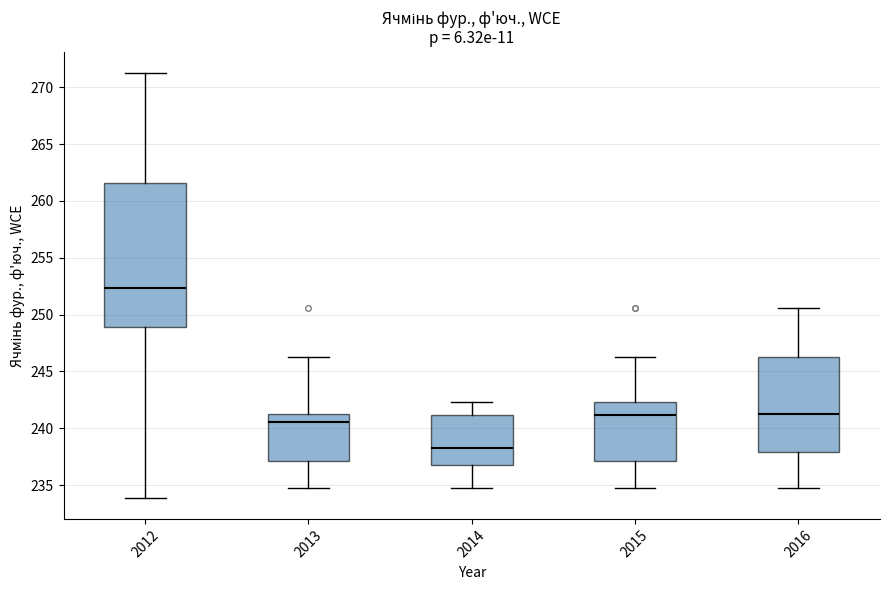

Reading left to right, transcribe this box plot: for each box, give where its median line is, the range the box spans, and where its two whiskers end, as read against the y-axis. The values are not printed on the chart, so give them approximately, as read against the axis.

2012: median 252.5, box 249.0 to 261.5, whiskers 234.0 to 271.5
2013: median 240.5, box 237.0 to 241.5, whiskers 234.5 to 246.5
2014: median 238.0, box 237.0 to 241.0, whiskers 234.5 to 242.5
2015: median 241.0, box 237.0 to 242.5, whiskers 234.5 to 246.5
2016: median 241.0, box 238.0 to 246.5, whiskers 234.5 to 250.5